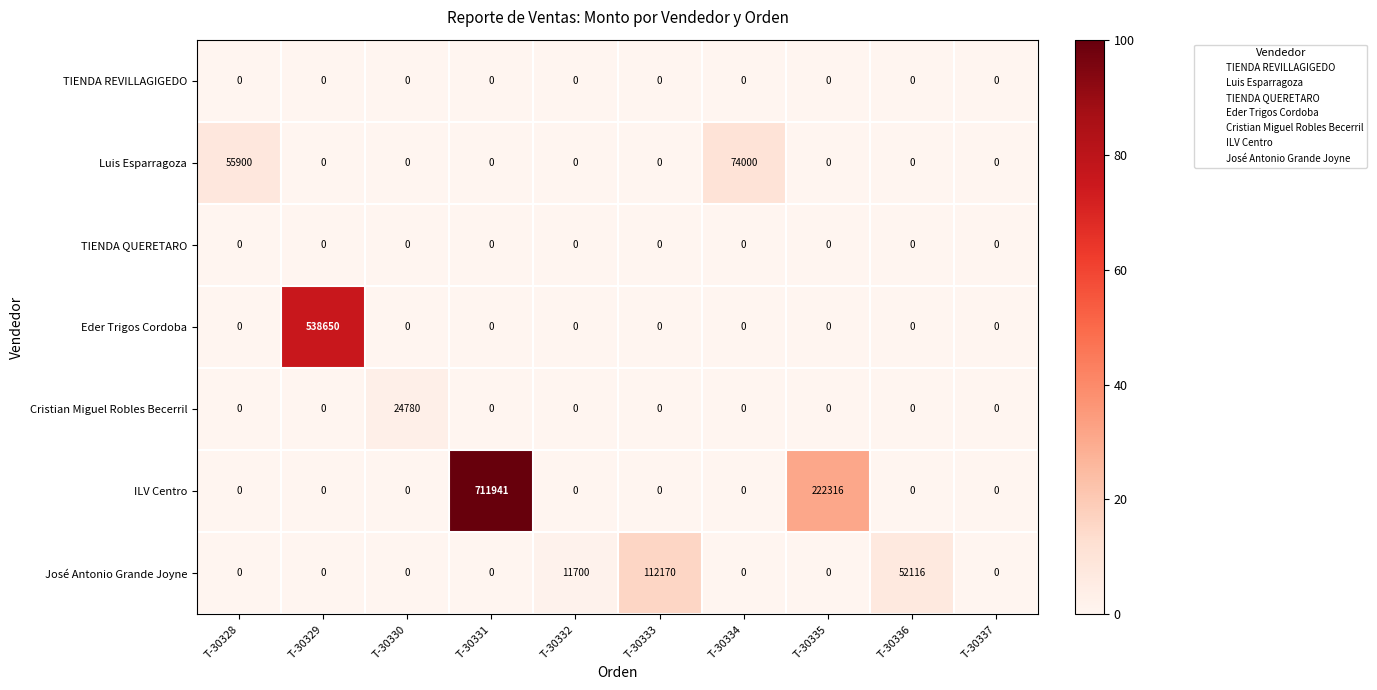

How many series are shown in this chart?

7